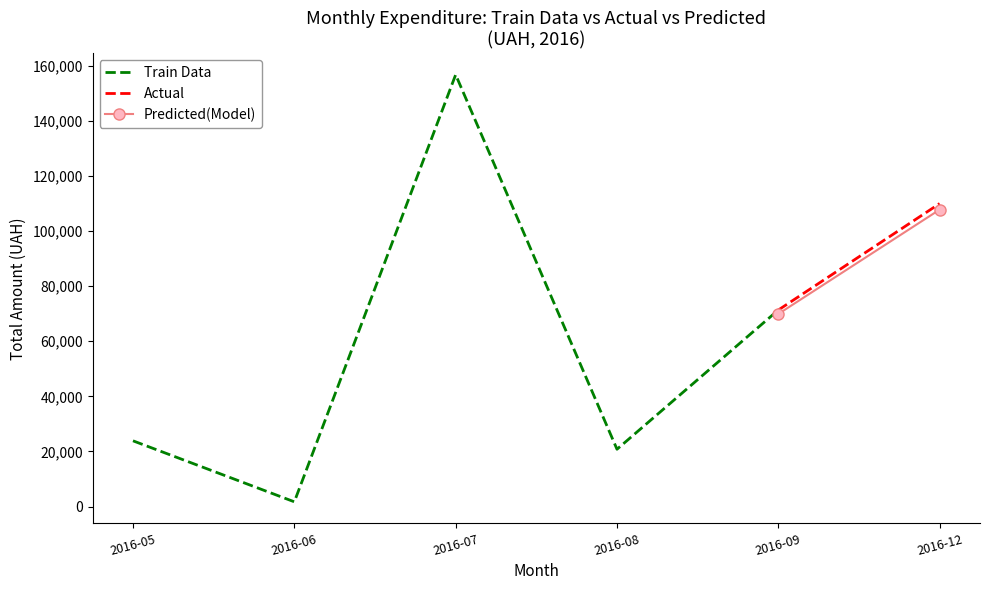

What is the maximum value for Train Data?

156699.6